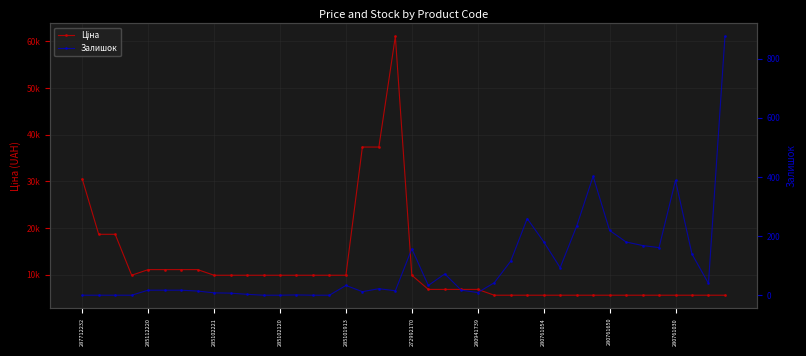

In Ціна, how many points are higher than both neighbors (excluding endpoints)?

1